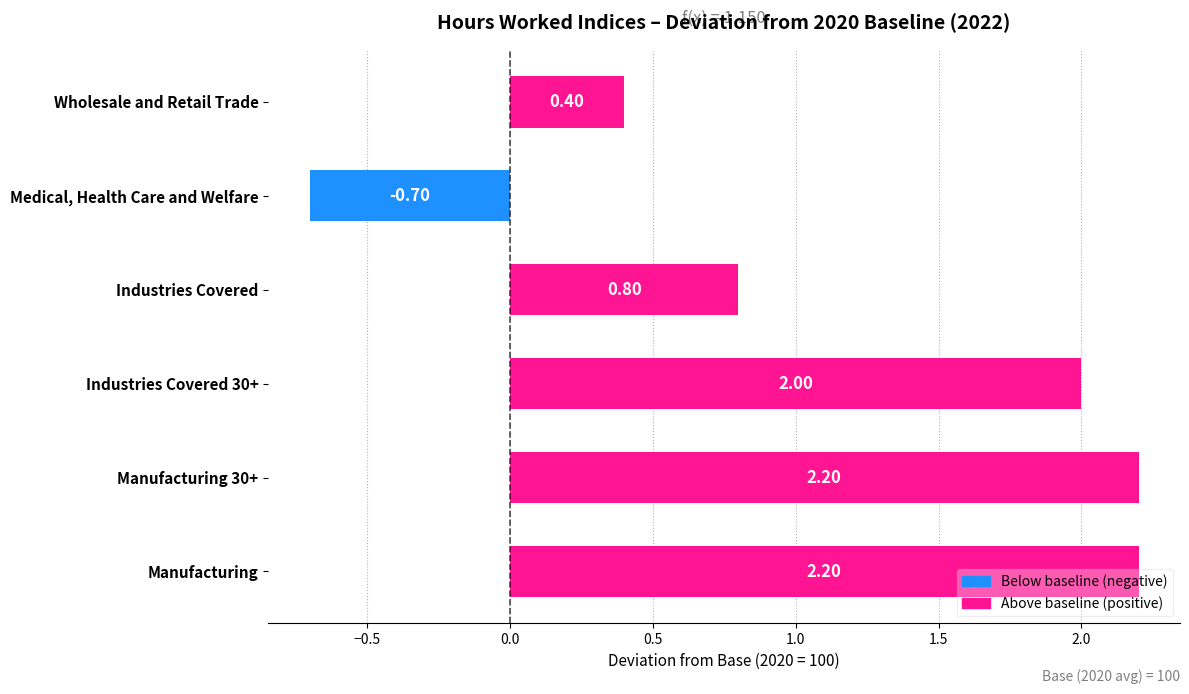

Approximately how many times larger is the value at Manufacturing compared to Manufacturing 30+?

1.0